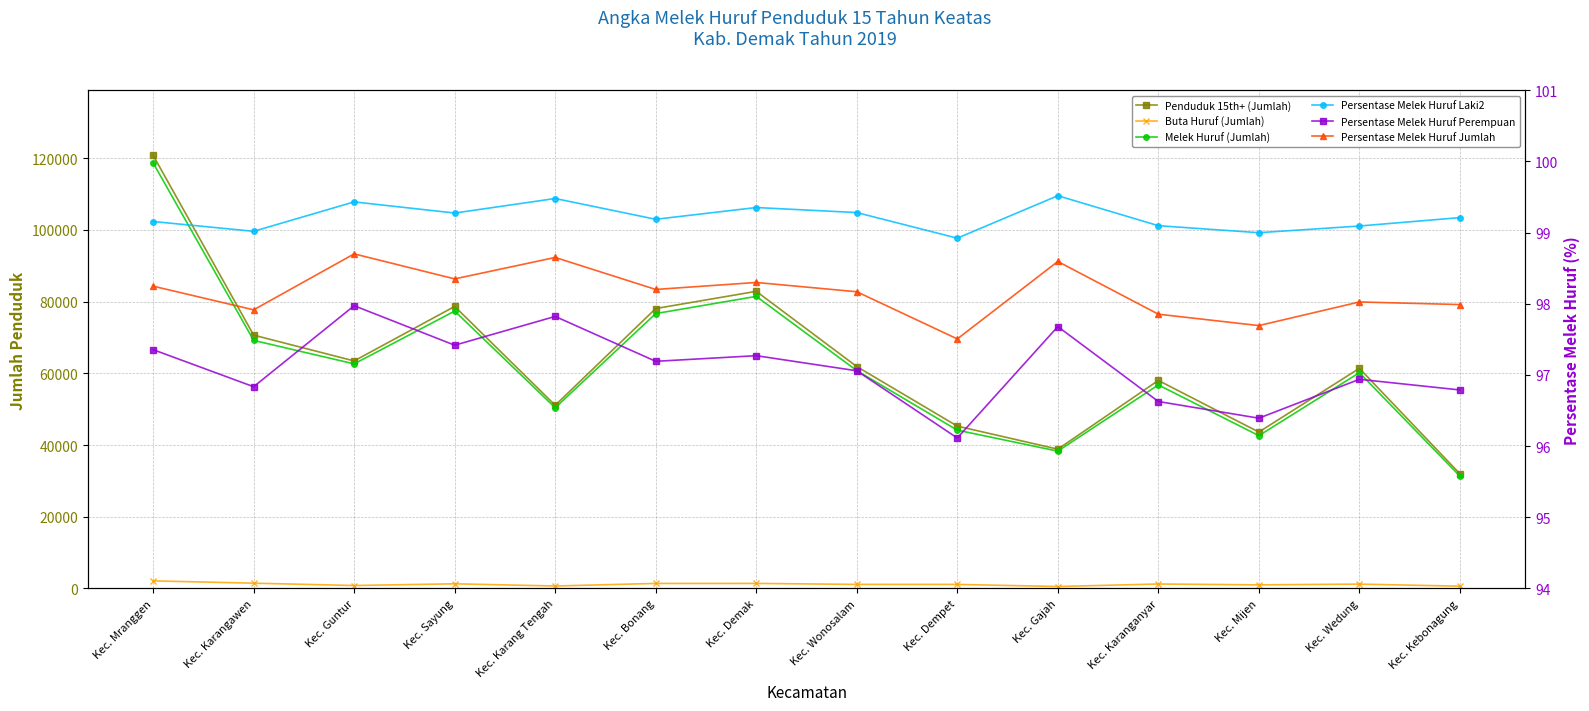

At which category does Persentase Melek Huruf Perempuan reach its first local peak?

Kec. Guntur